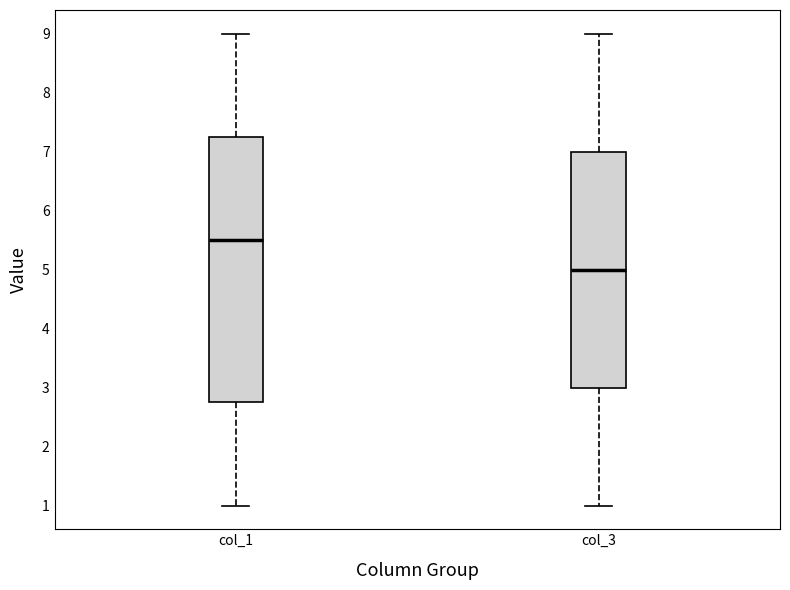

Which box is the tallest, from its lower edge to its upper edge?

col_1